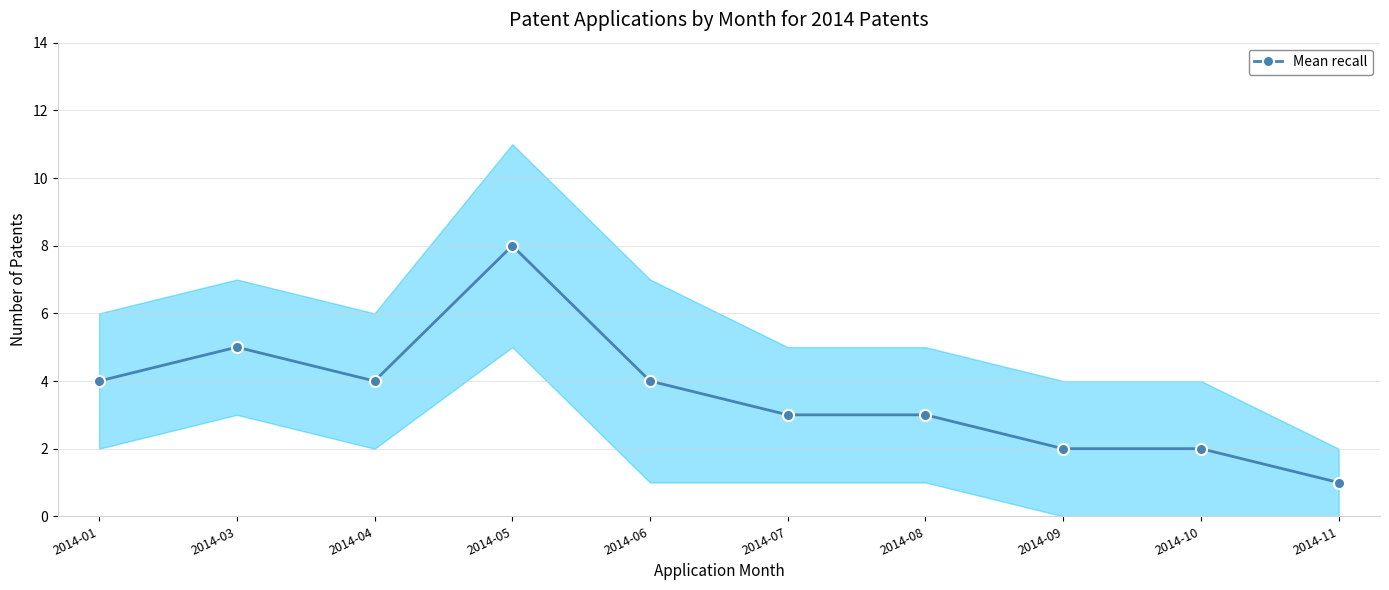

Where is the data nearest to the value 4?

2014-01